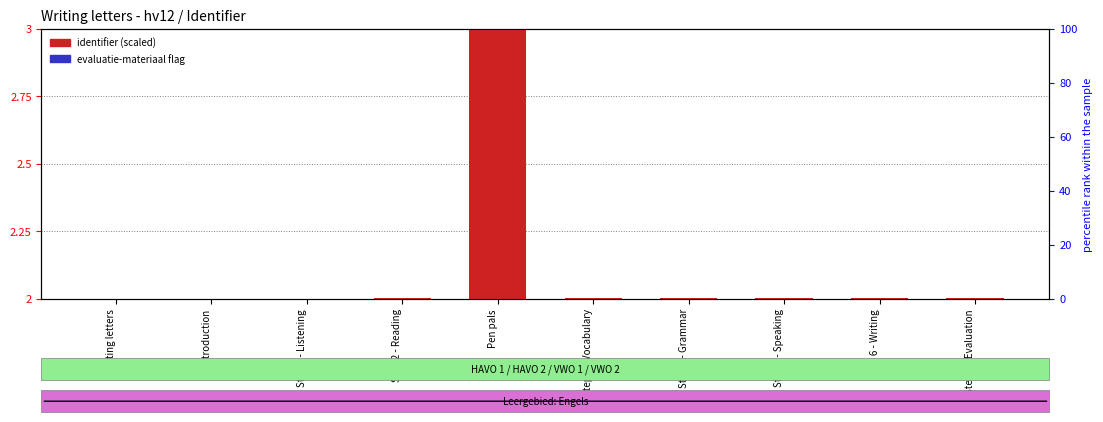

What position from the left is Step 7 - Evaluation?

10